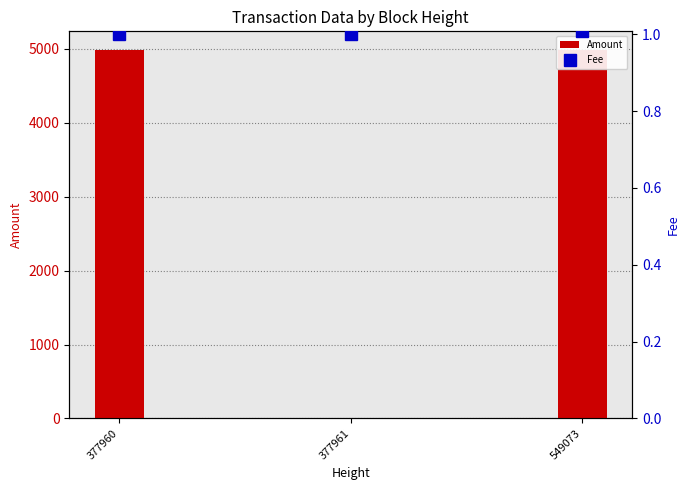

Between 549073 and 377961, which is larger?

549073